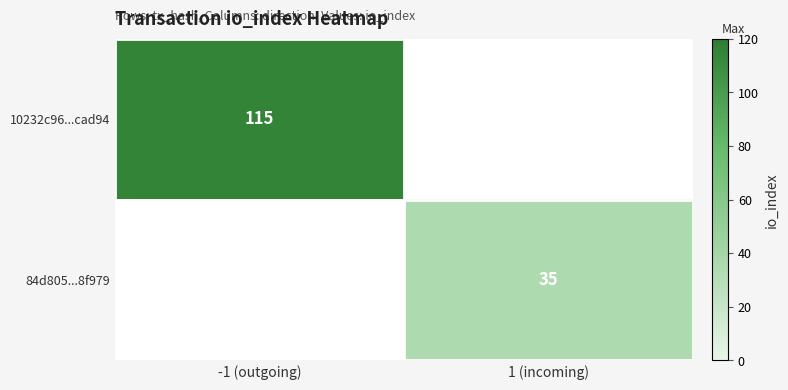

True or false: 84d805...8f979 has a value of 57 at 1 (incoming).

False